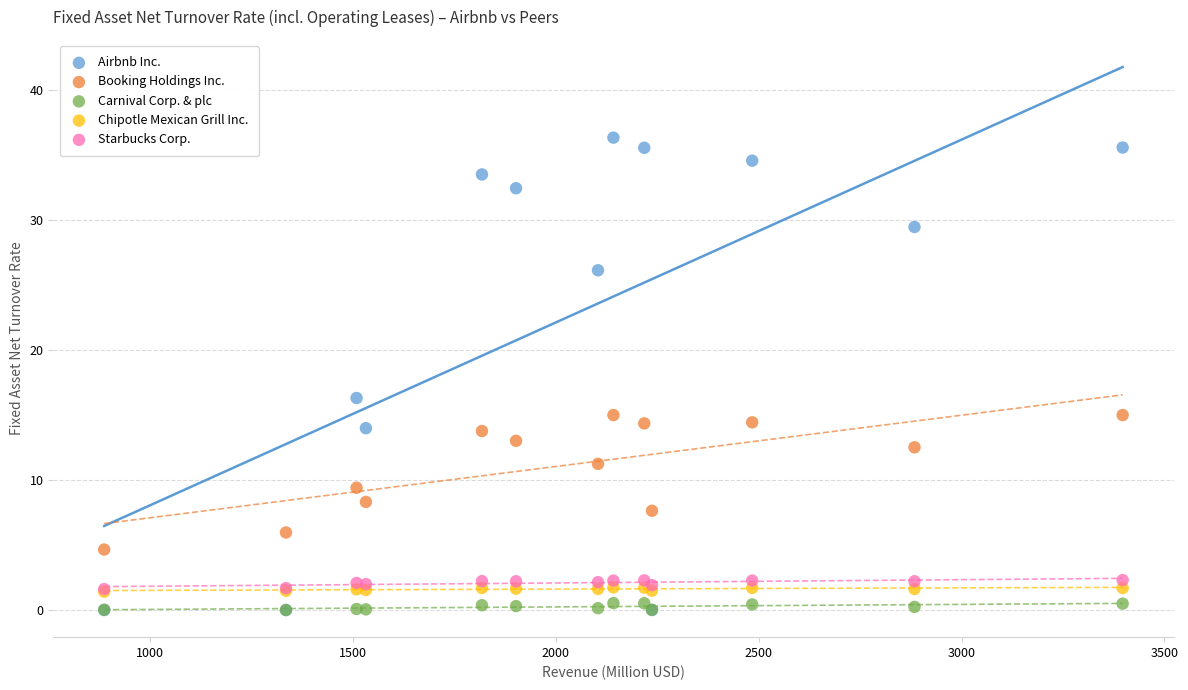

Which series has the largest Y range (max minus min)?

Airbnb Inc.